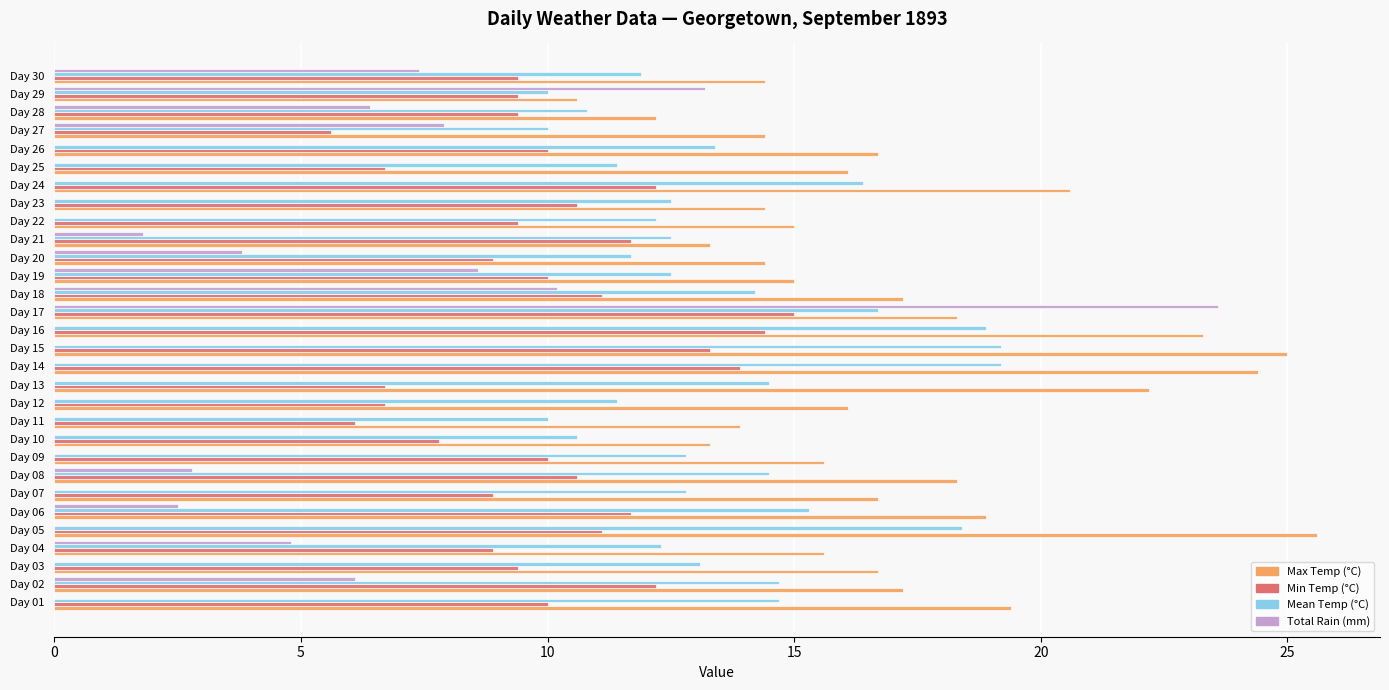

At which category does the chart reach its peak across all series?

Day 05